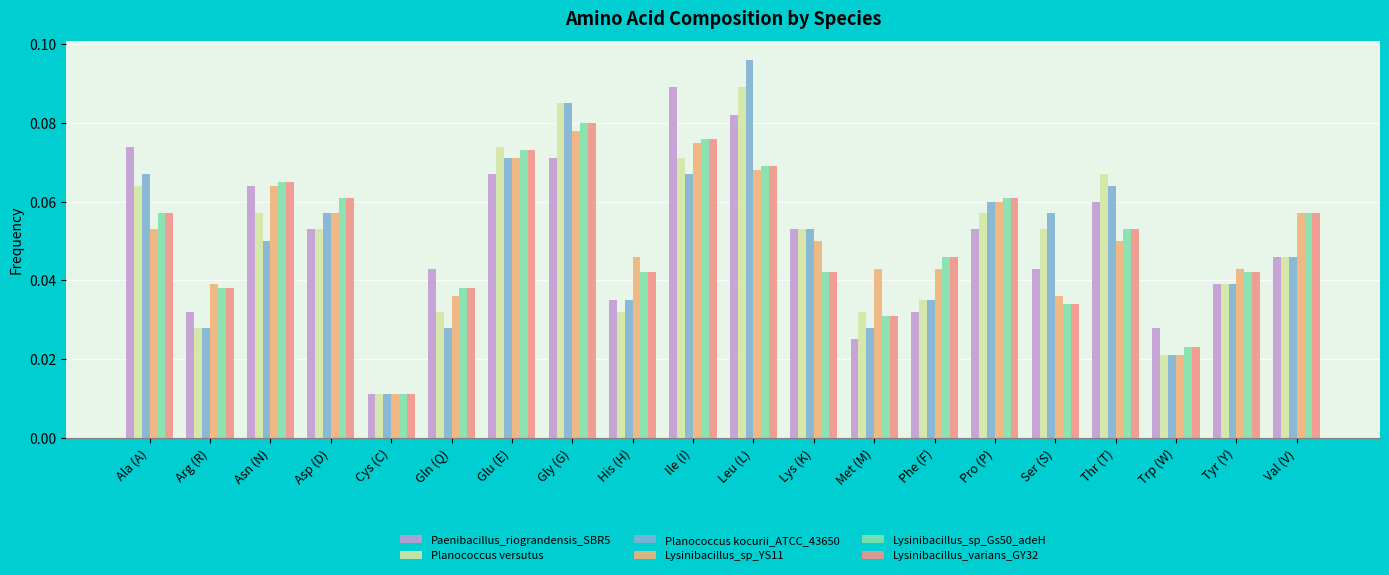

Reading left to right, extract all data points from this chart.

Paenibacillus_riograndensis_SBR5: 0.1	0.0	0.1	0.1	0.0	0.0	0.1	0.1	0.0	0.1	0.1	0.1	0.0	0.0	0.1	0.0	0.1	0.0	0.0	0.0
Planococcus versutus: 0.1	0.0	0.1	0.1	0.0	0.0	0.1	0.1	0.0	0.1	0.1	0.1	0.0	0.0	0.1	0.1	0.1	0.0	0.0	0.0
Planococcus kocurii_ATCC_43650: 0.1	0.0	0.1	0.1	0.0	0.0	0.1	0.1	0.0	0.1	0.1	0.1	0.0	0.0	0.1	0.1	0.1	0.0	0.0	0.0
Lysinibacillus_sp_YS11: 0.1	0.0	0.1	0.1	0.0	0.0	0.1	0.1	0.0	0.1	0.1	0.1	0.0	0.0	0.1	0.0	0.1	0.0	0.0	0.1
Lysinibacillus_sp_Gs50_adeH: 0.1	0.0	0.1	0.1	0.0	0.0	0.1	0.1	0.0	0.1	0.1	0.0	0.0	0.0	0.1	0.0	0.1	0.0	0.0	0.1
Lysinibacillus_varians_GY32: 0.1	0.0	0.1	0.1	0.0	0.0	0.1	0.1	0.0	0.1	0.1	0.0	0.0	0.0	0.1	0.0	0.1	0.0	0.0	0.1